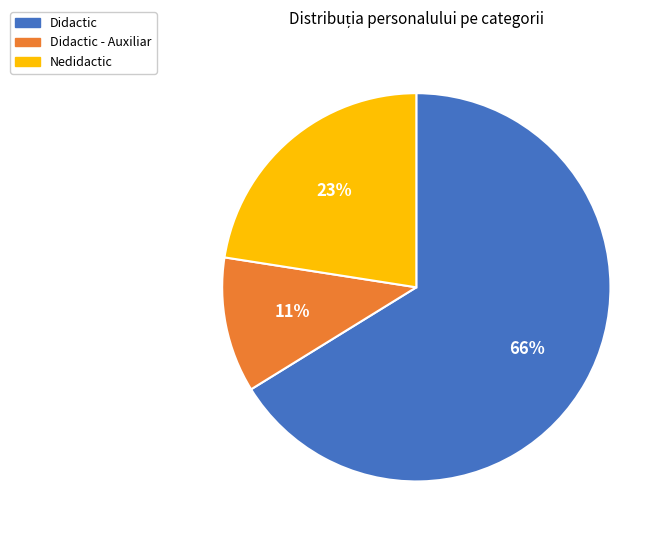

The Didactic slice represents 72% of the pie. True or false?

False